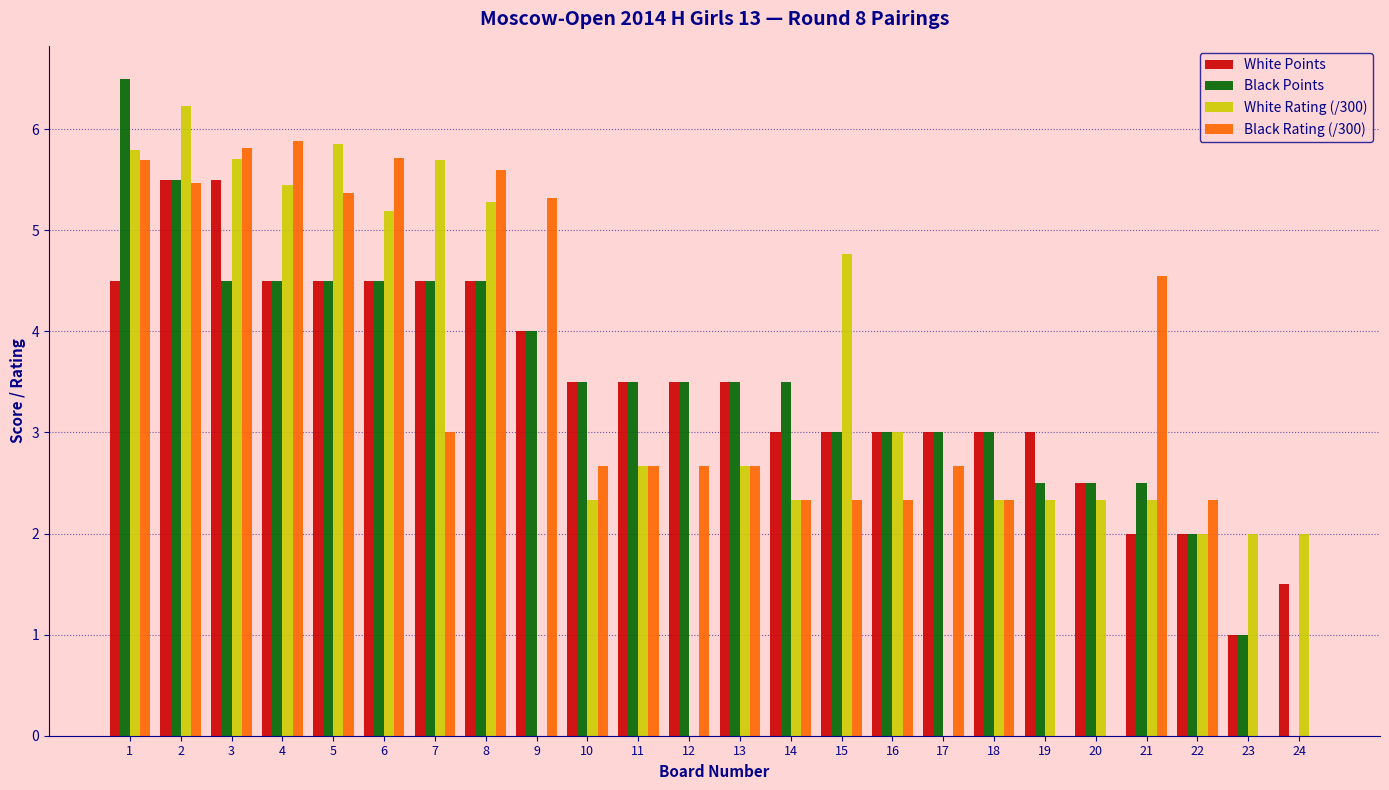

Which series has the widest spread of values?

Black Points